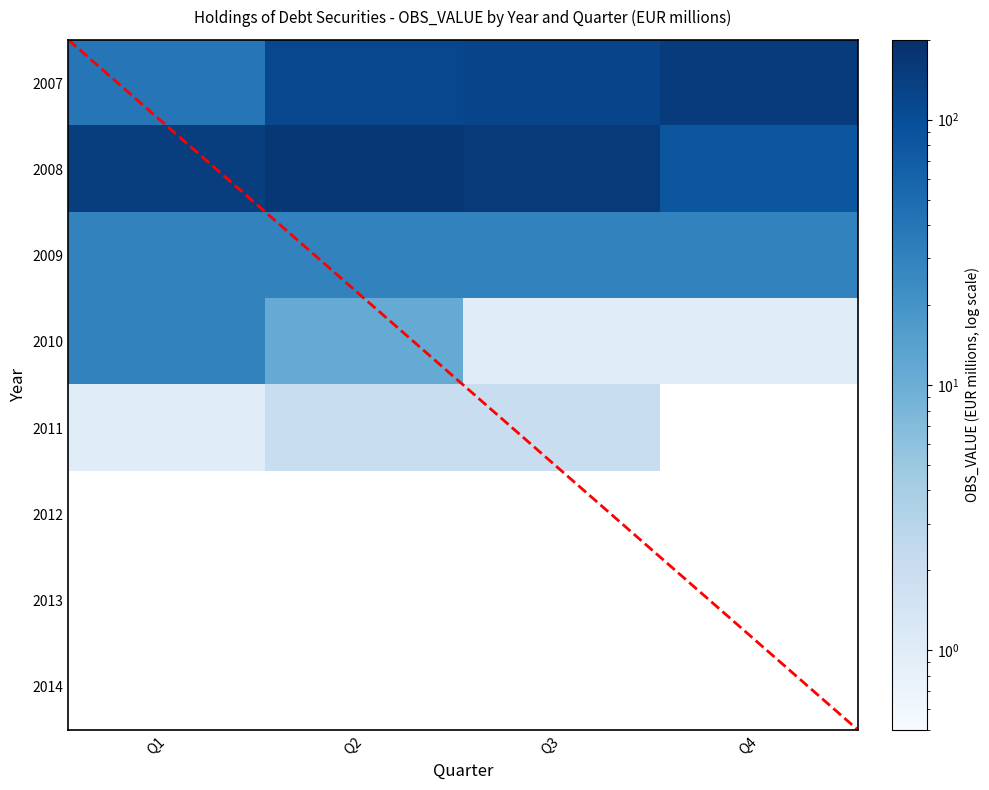

What is the difference between the highest and lowest values at Q4?

152